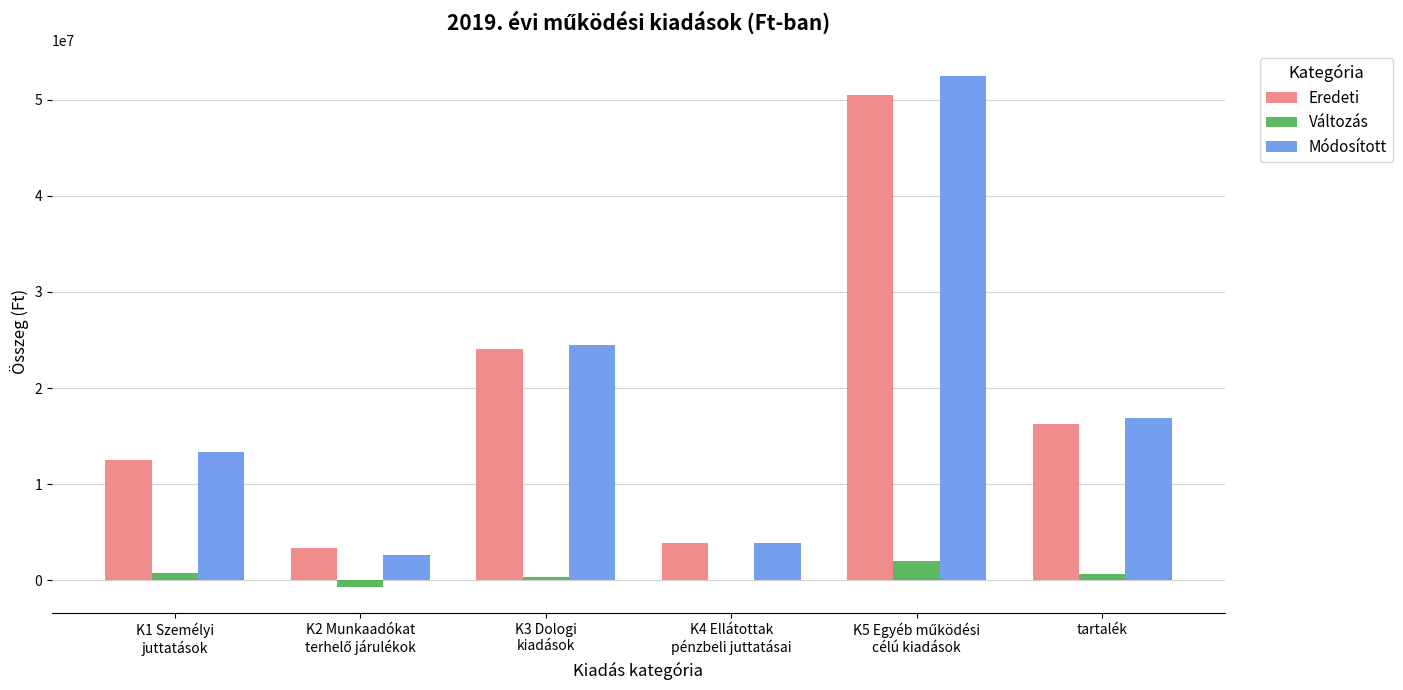

How many distinct data groups are displayed?

3